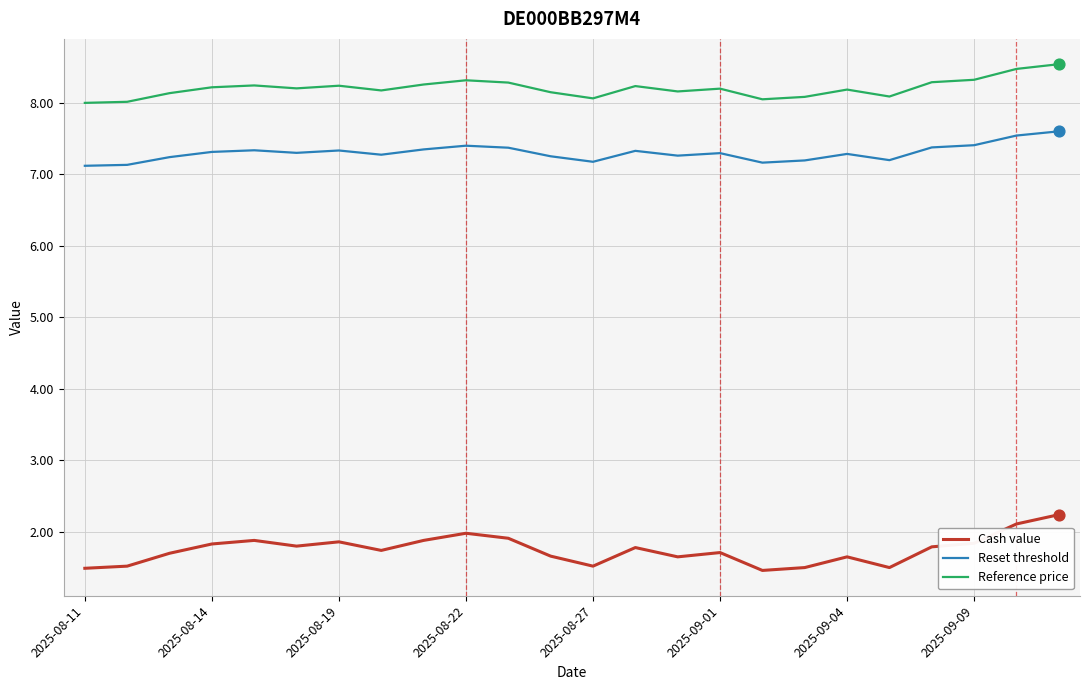

Which series has the largest total across all categories?

Reference price